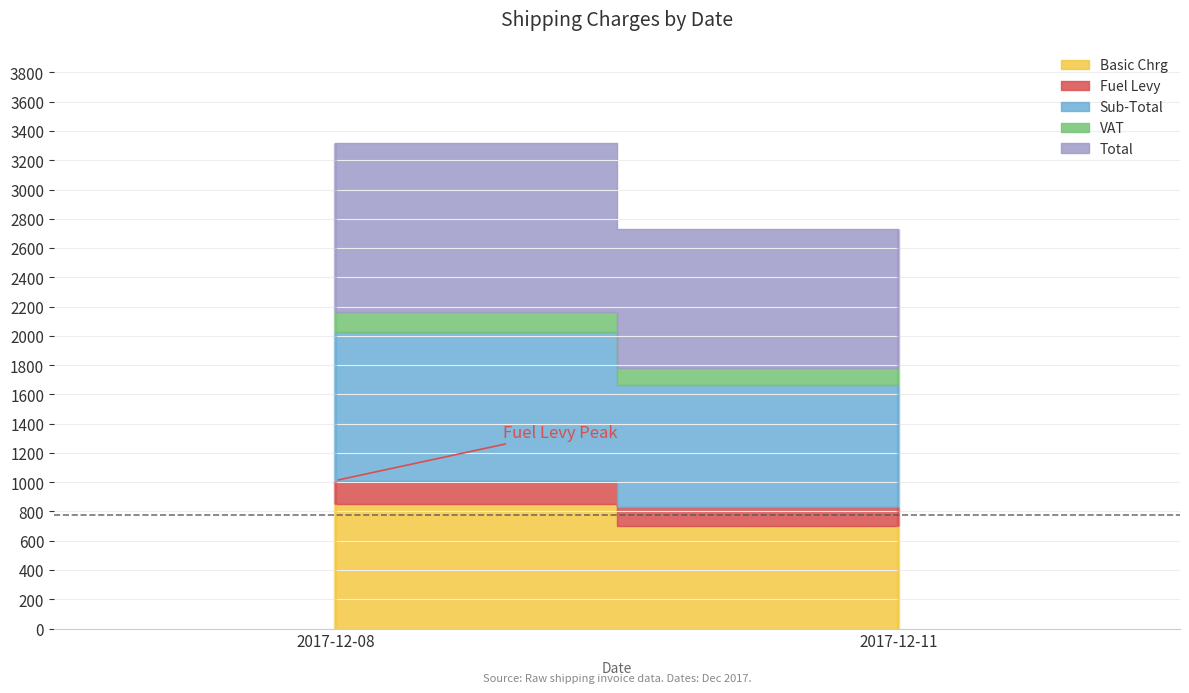

Reading right to left, transcribe all the data shown in this chart.

Basic Chrg: 2017-12-11=700.0	2017-12-08=850.0
Fuel Levy: 2017-12-11=133.0	2017-12-08=161.5
Sub-Total: 2017-12-11=833.0	2017-12-08=1011.5
VAT: 2017-12-11=116.6	2017-12-08=141.6
Total: 2017-12-11=949.6	2017-12-08=1153.1